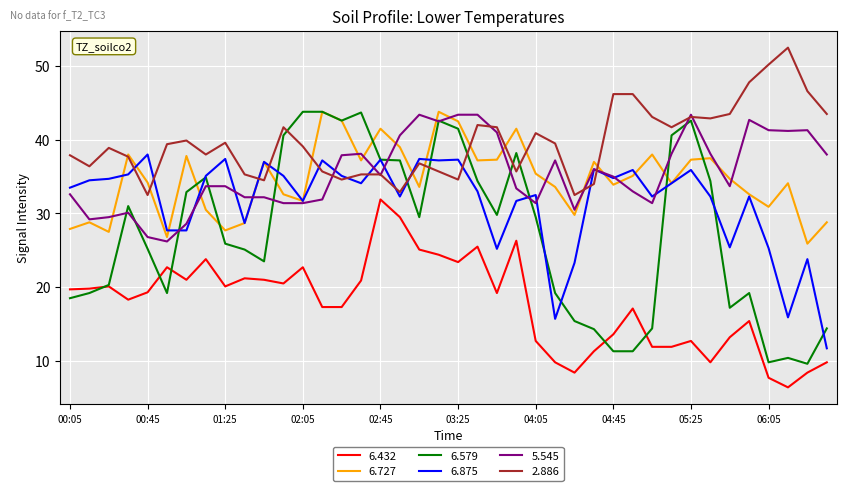

Which series has the largest total across all categories?

2.886